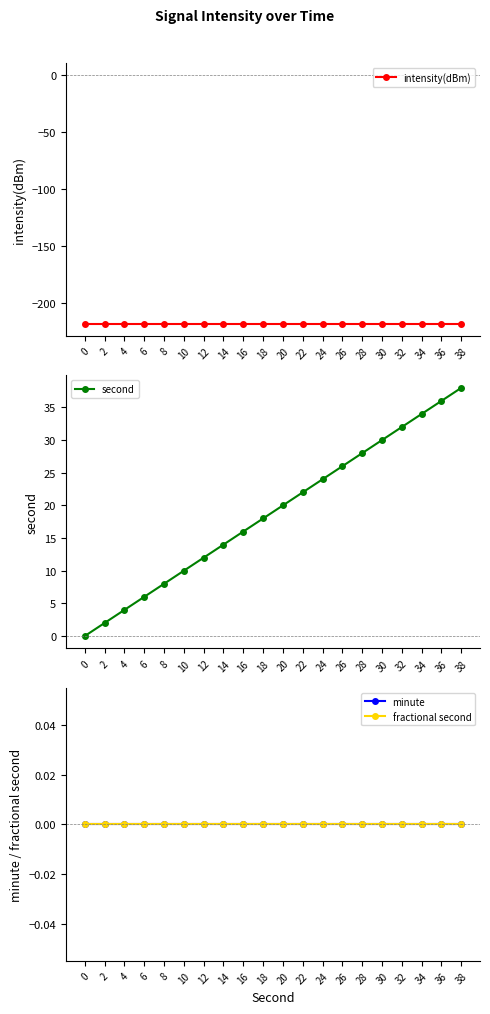

Is the value of second at 4 greater than the value of minute at 34?

Yes